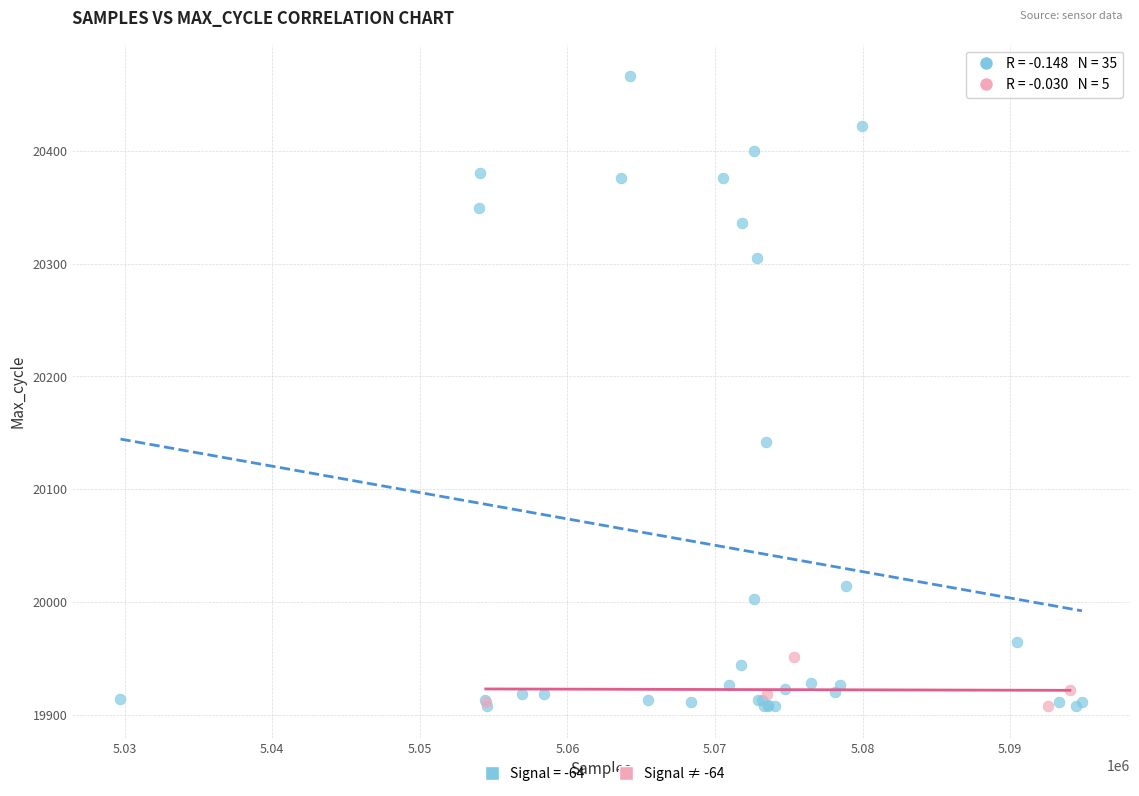

Which series reaches the maximum Y coordinate?

Signal = -64